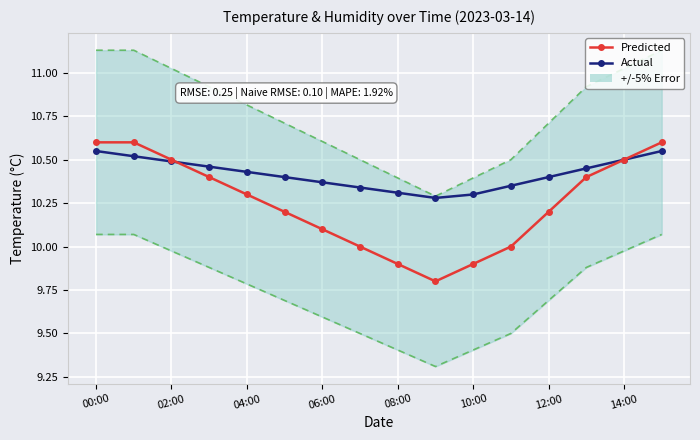

At which category is the sum across all series the highest?

00:00